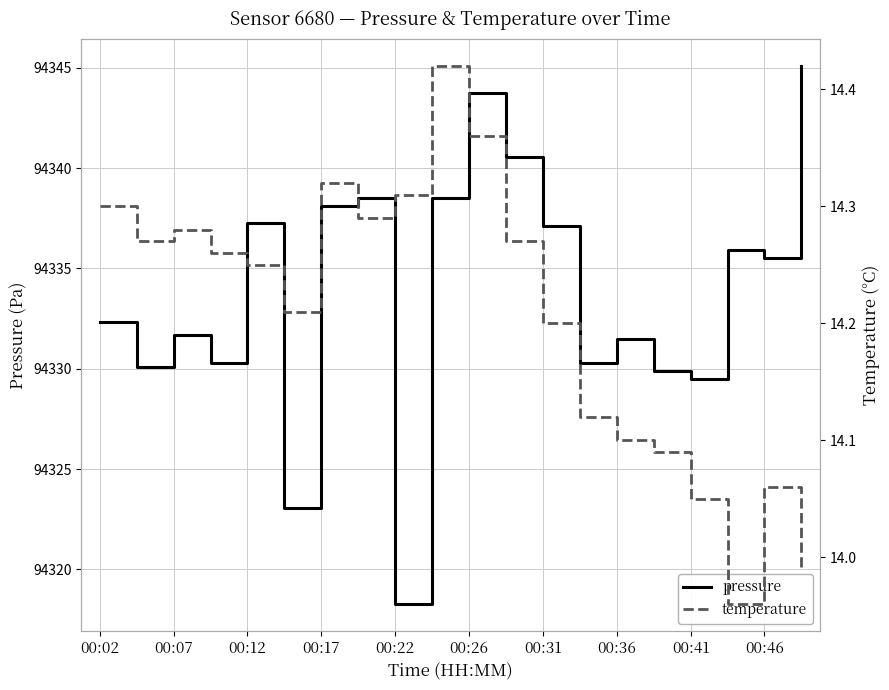

Where is temperature nearest to the value 14?

19